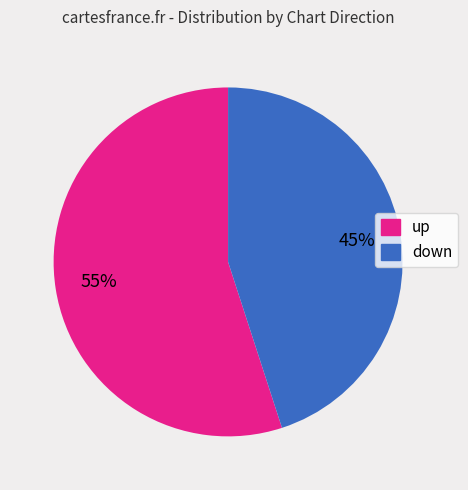

True or false: up accounts for 55% of the total.

True